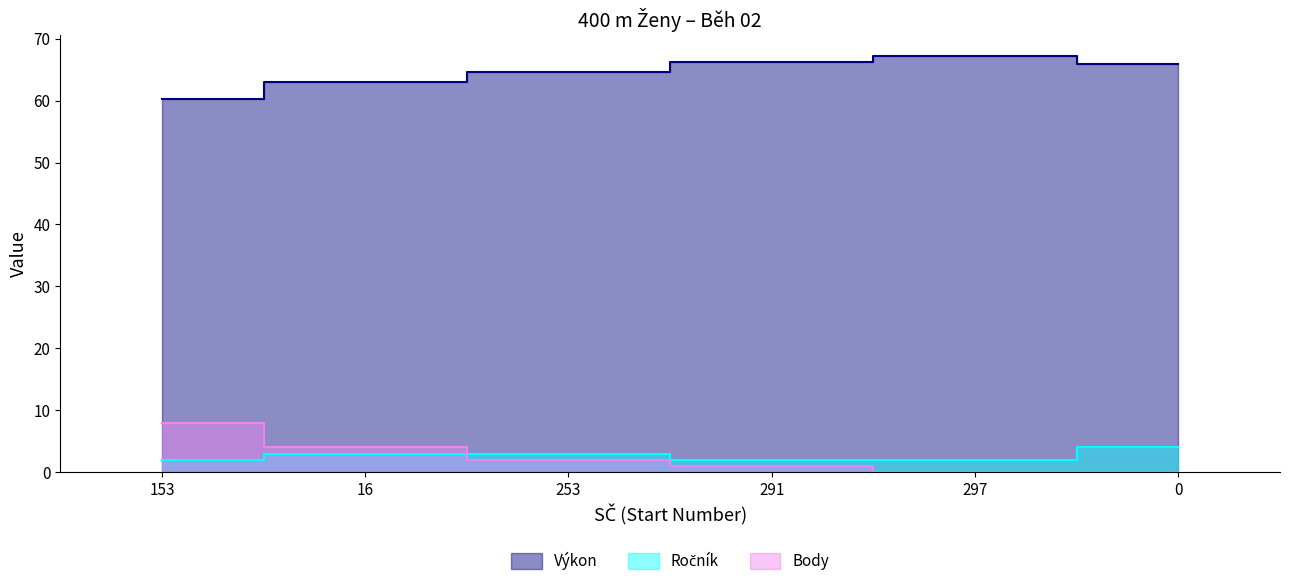

True or false: Body and Ročník cross at least once.

True